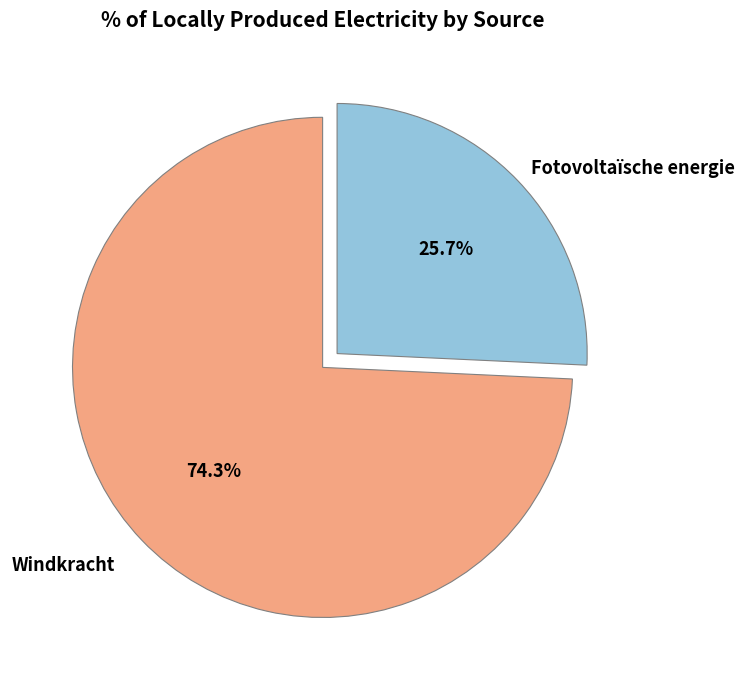

Is there a majority slice in this chart?

Yes